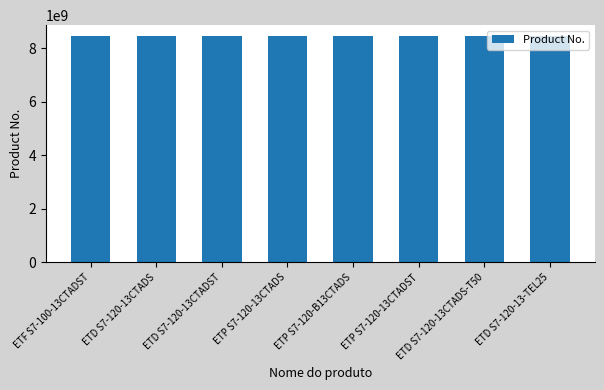

What is the label of the 8th bar from the left?

ETD S7-120-13-TEL25